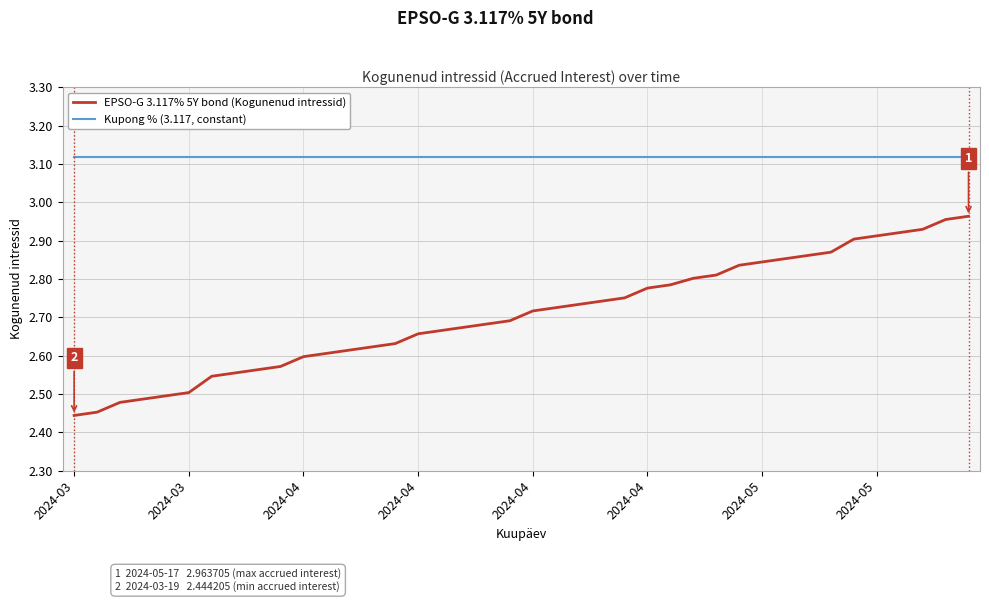

List the series in order of their peak value, lowest first.

EPSO-G 3.117% 5Y bond (Kogunenud intressid), Kupong % (3.117, constant)